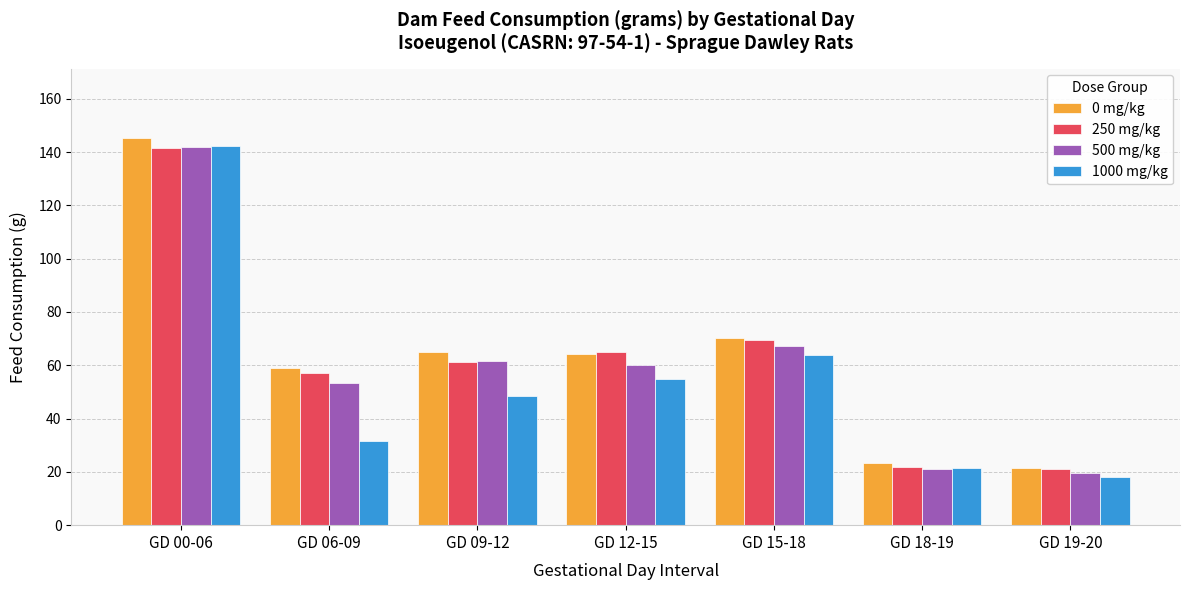

Which category has the lowest value in the 0 mg/kg series?

GD 19-20